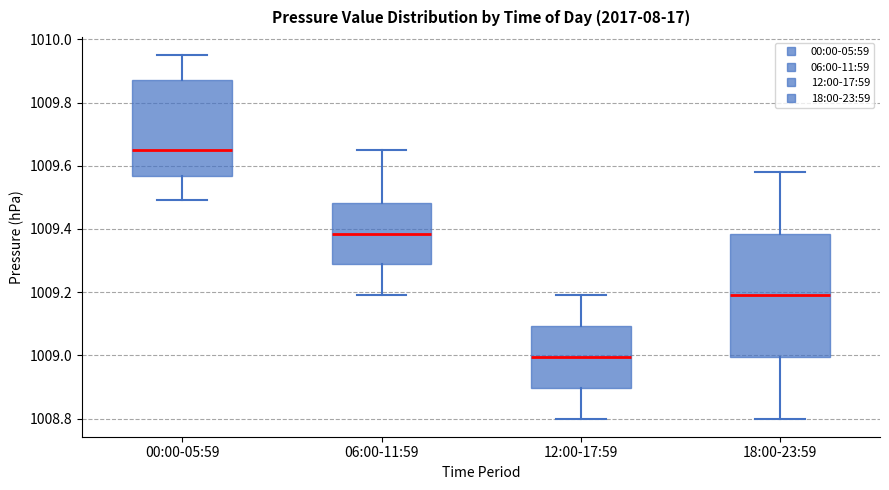

Reading left to right, transcribe this box plot: for each box, give where its median line is, the range the box spans, and where its two whiskers end, as read against the y-axis. The values are not printed on the chart, so give them approximately, as read against the axis.

00:00-05:59: median 1009.66, box 1009.56 to 1009.88, whiskers 1009.50 to 1009.96
06:00-11:59: median 1009.38, box 1009.28 to 1009.48, whiskers 1009.20 to 1009.66
12:00-17:59: median 1009.00, box 1008.90 to 1009.10, whiskers 1008.80 to 1009.20
18:00-23:59: median 1009.20, box 1009.00 to 1009.38, whiskers 1008.80 to 1009.58